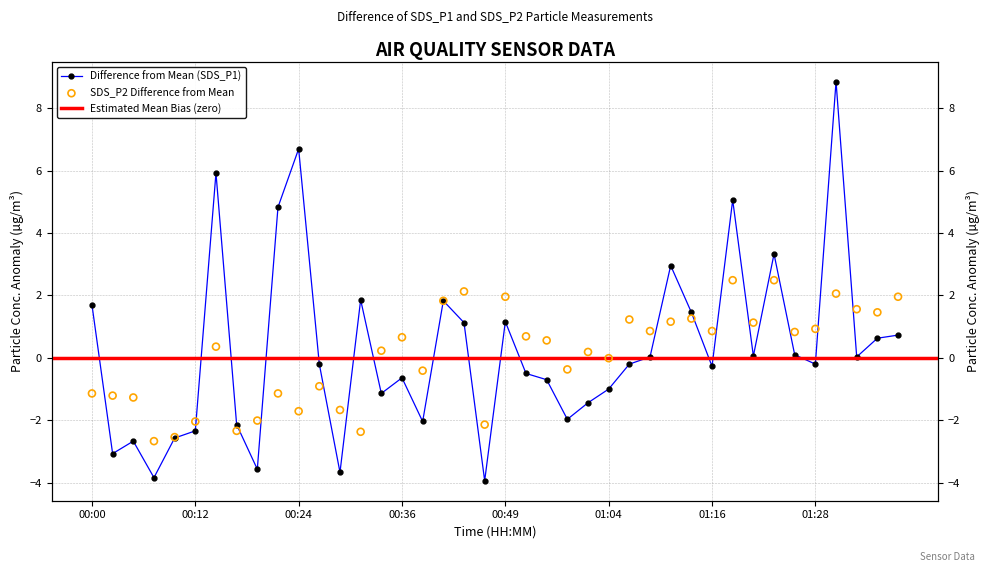

Is the value of SDS_P2 at 01:11 greater than the value of SDS_P1 at 00:27?

Yes